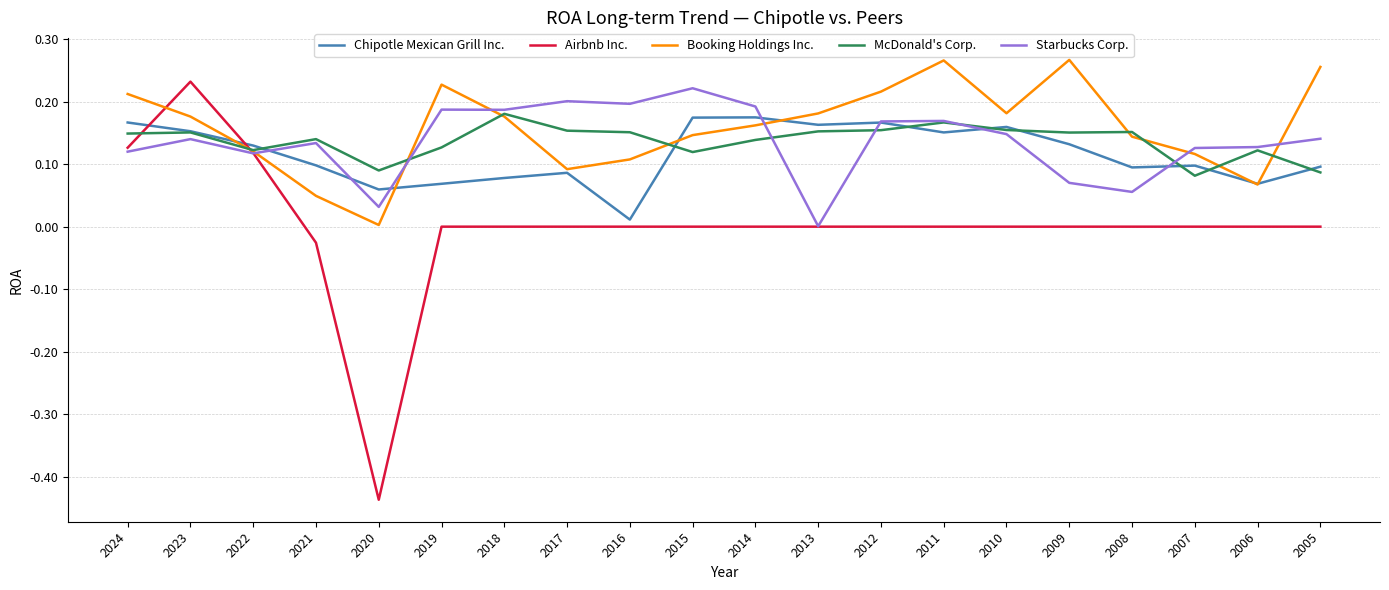

At how many categories does at least one series exceed 0?

20